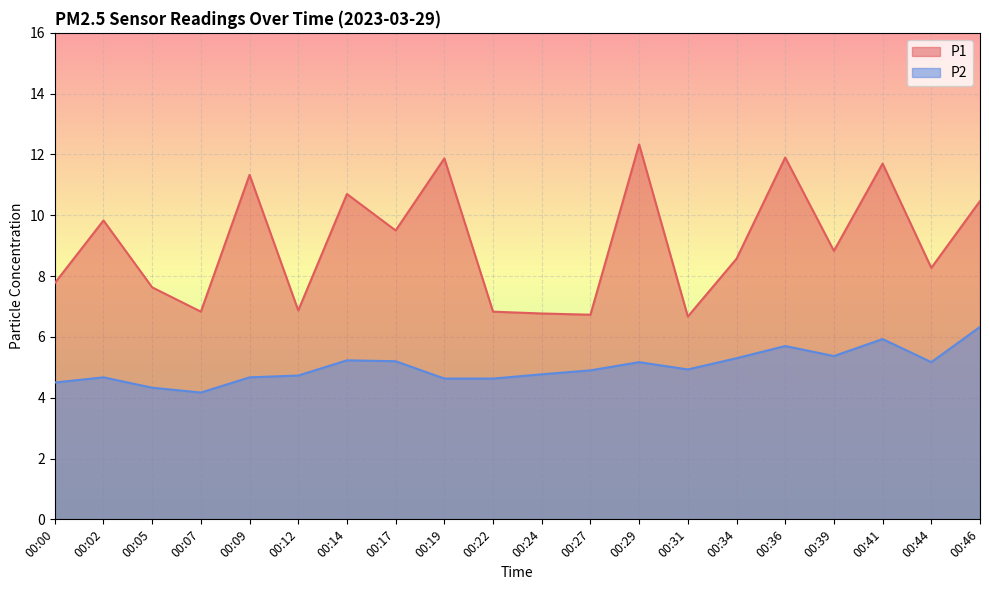

Which category has the lowest value across all series?

00:07